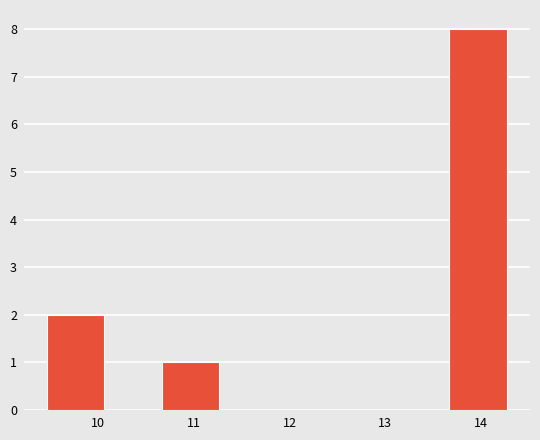

Reading left to right, list every bar in this chart as the range it spans on the x-axis followed by its height. Neither the bar edges nor the heights are printed on the chart, so give them approximately, as read against the axes.

9.47 to 10.07: 2
10.07 to 10.67: 0
10.67 to 11.27: 1
11.27 to 11.87: 0
11.87 to 12.47: 0
12.47 to 13.07: 0
13.07 to 13.67: 0
13.67 to 14.27: 8